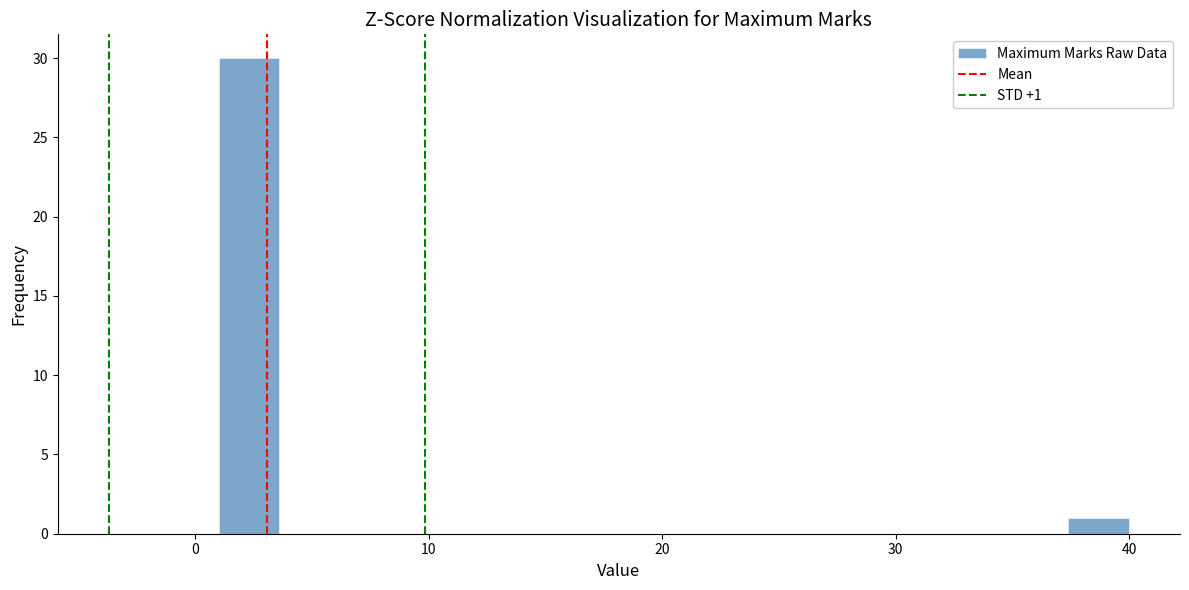

Read against the x-axis, roughly where is the centre of the tallest bar?

2